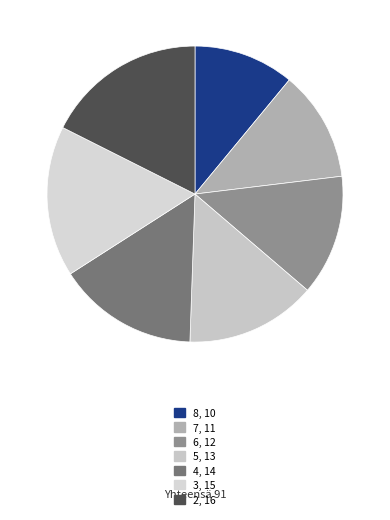

Rank the categories by value from lowest to highest.

8, 10, 7, 11, 6, 12, 5, 13, 4, 14, 3, 15, 2, 16